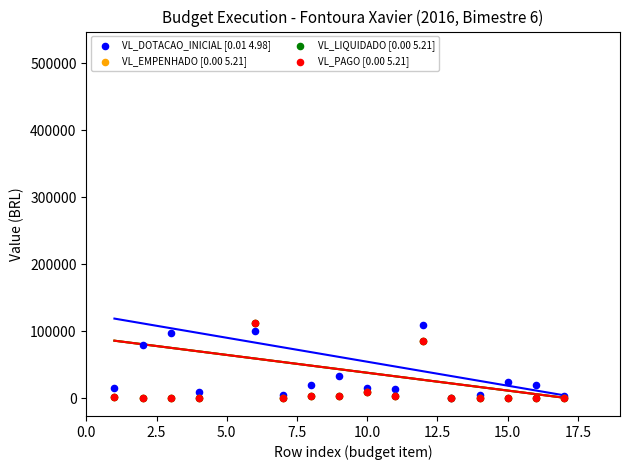

What is the total value across all series at 2.5?

80000.0